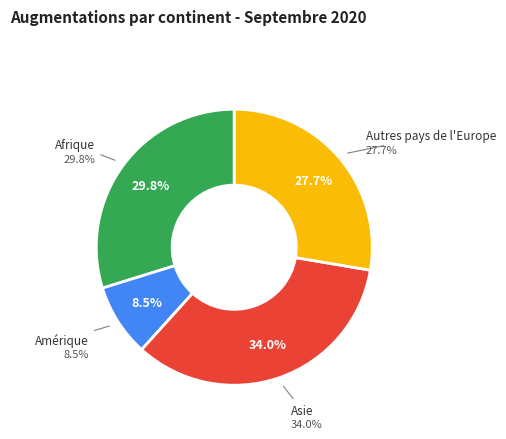

Is it true that Europe (Autres) is 24% of the pie?

False